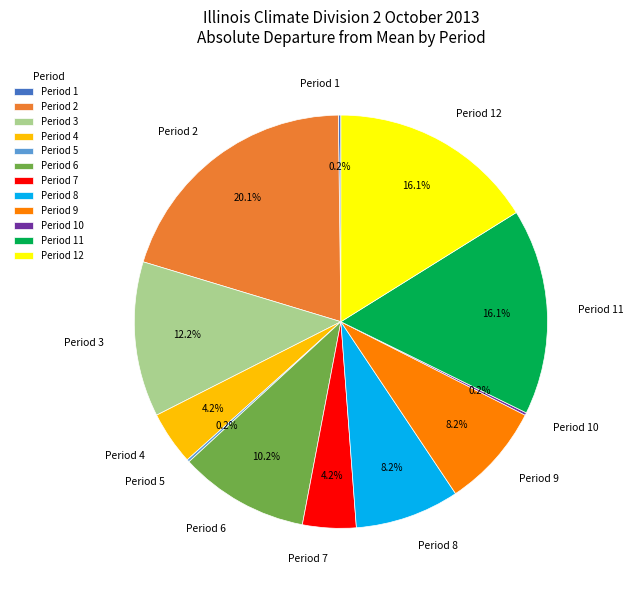

What is the ratio of the value at Period 8 to the value at Period 3?

0.7